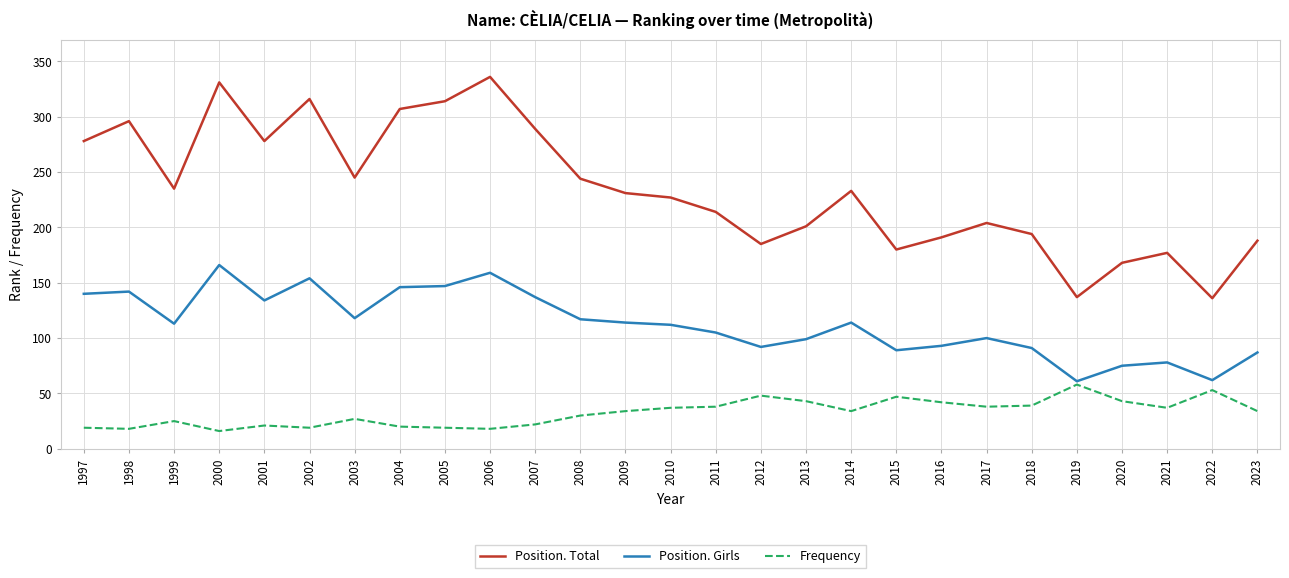

True or false: Position. Total and Frequency cross at least once.

False